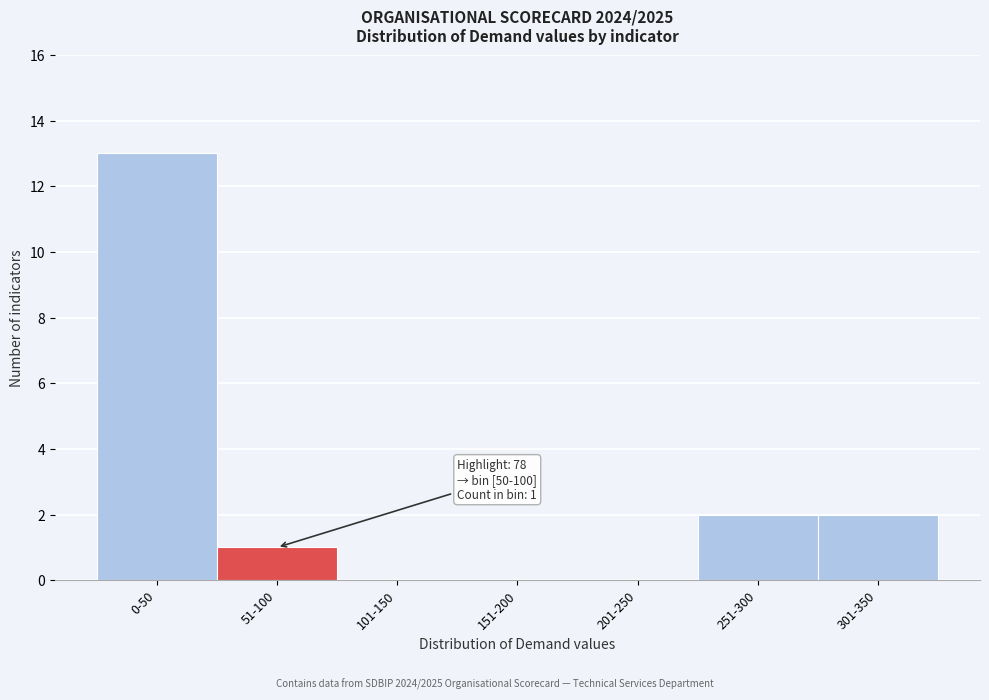

Reading left to right, transcribe all the data shown in this chart.

0-50=13	51-100=1	101-150=0	151-200=0	201-250=0	251-300=2	301-350=2